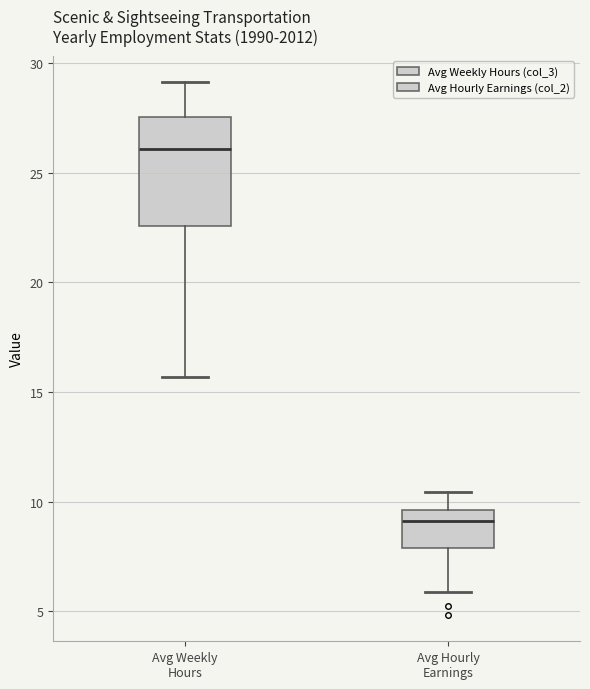

Which box is the tallest, from its lower edge to its upper edge?

Avg Weekly Hours